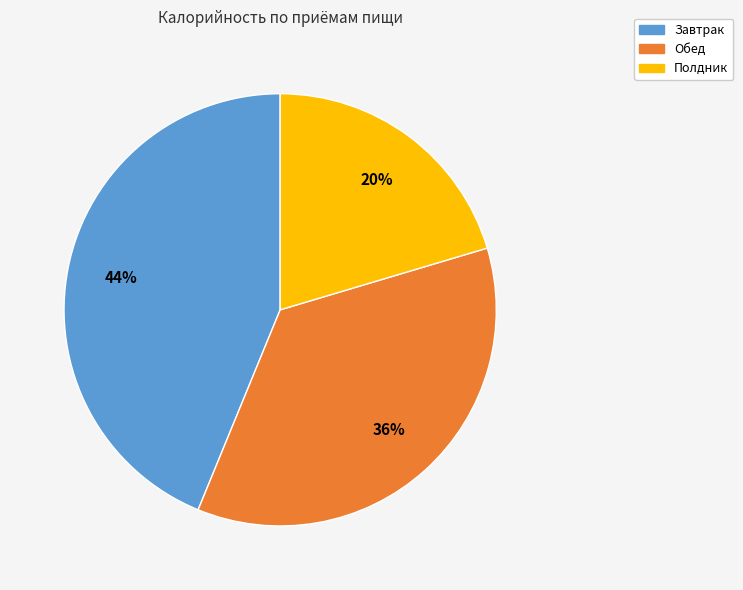

How many segments does this pie chart have?

3